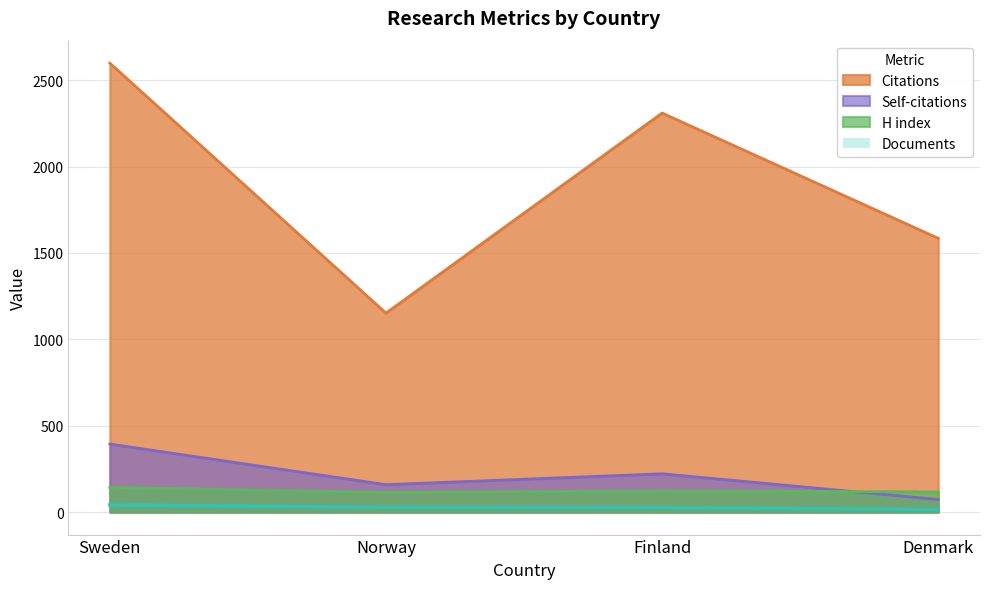

True or false: H index and Documents cross at least once.

False